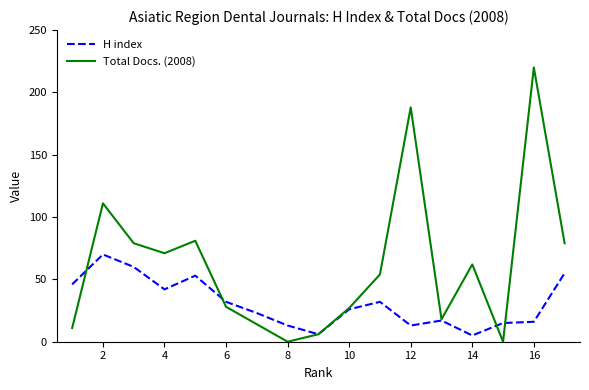

Reading left to right, what are all the values shown in this chart?

H index: 46	70	60	42	53	32	23	13	6	26	32	13	17	5	15	16	55
Total Docs. (2008): 11	111	79	71	81	28	14	0	6	27	54	188	18	62	0	220	79